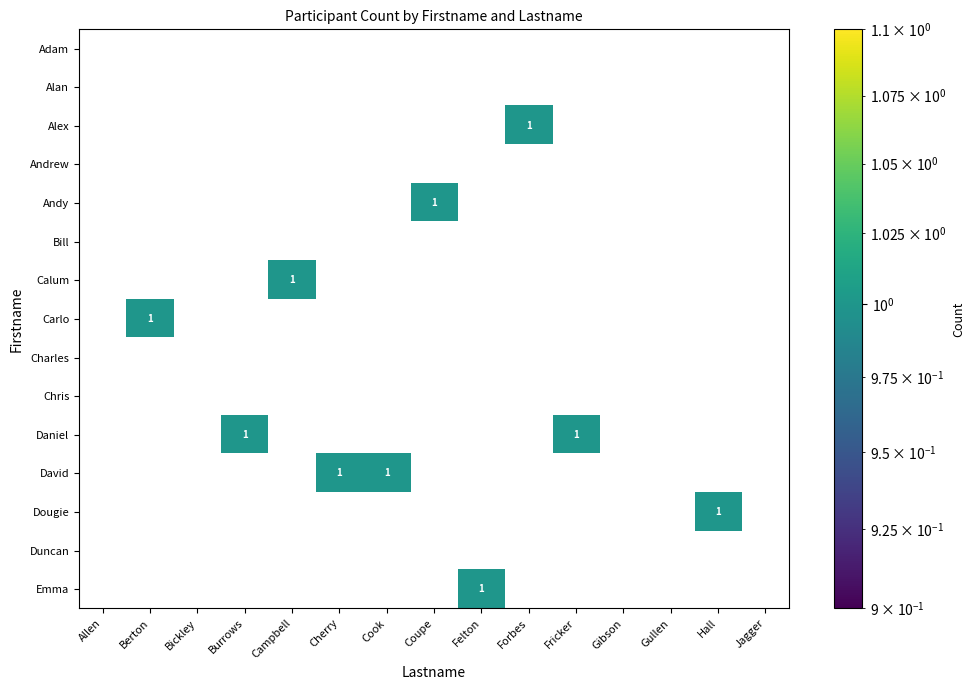

How many Daniel values are between 0 and 1?

15